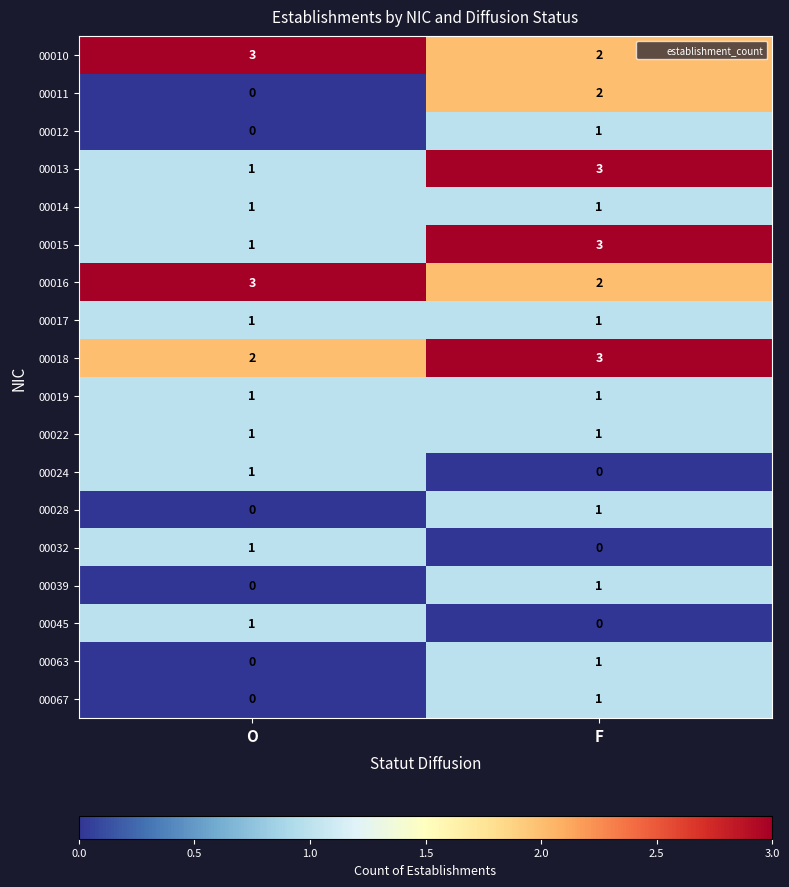

What is the difference between the highest and lowest values at F?

3